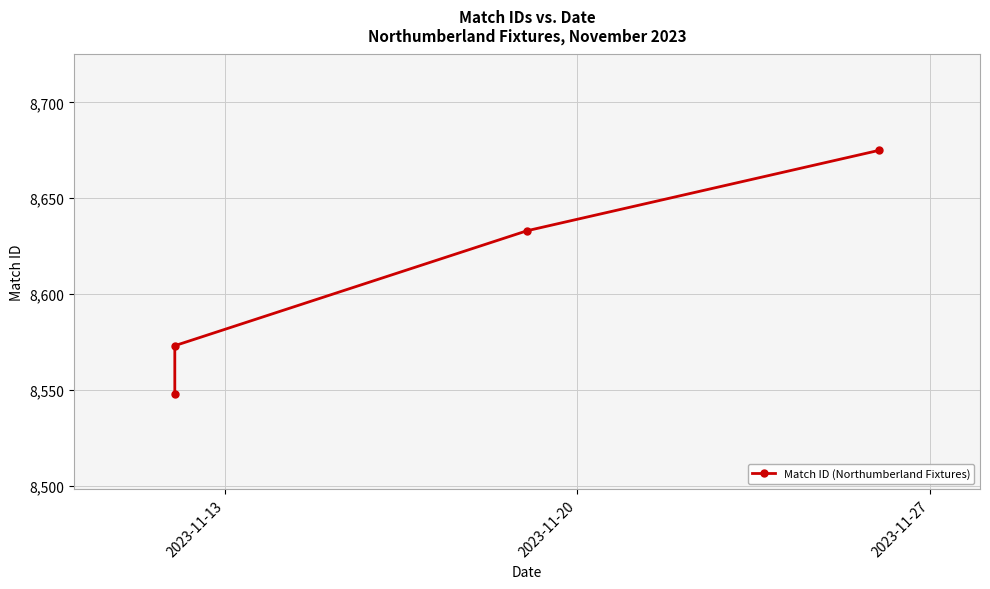

What is the value of the 4th point from the left?

8675